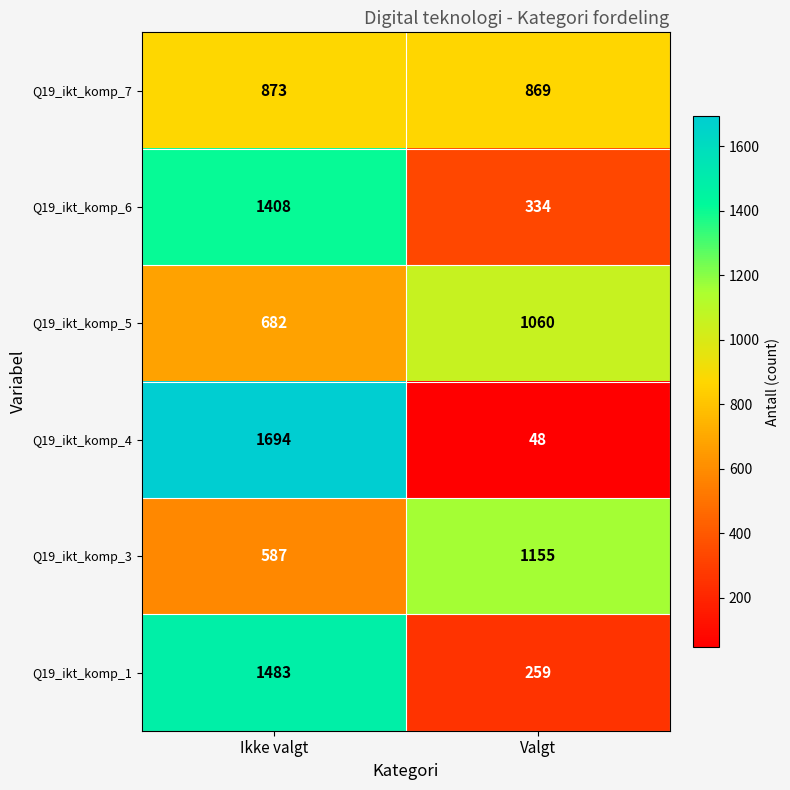

What is the total value across all series at Ikke valgt?

6727